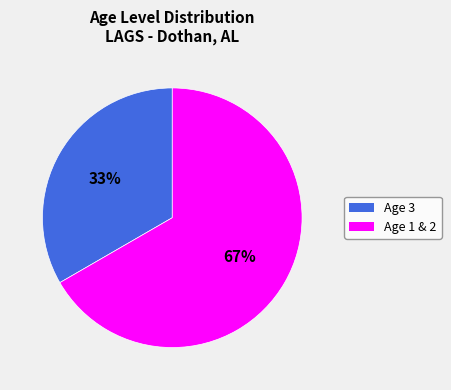

Does any single category account for the majority?

Yes